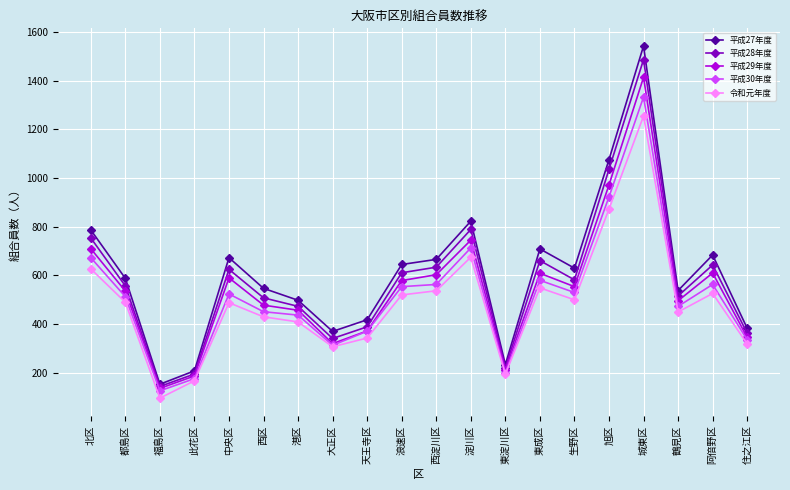

True or false: 令和元年度 and 平成27年度 intersect in this chart.

False